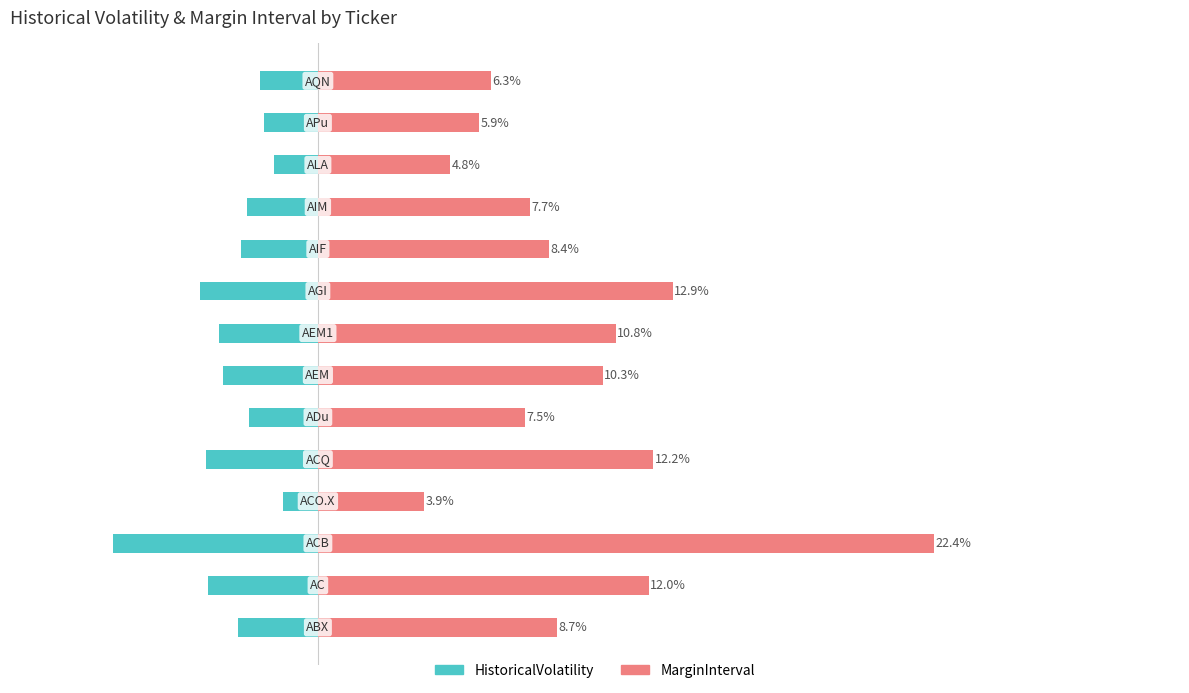

Reading left to right, what are all the values shown in this chart?

HistoricalVolatility: -2.9	-4.0	-7.5	-1.3	-4.1	-2.5	-3.4	-3.6	-4.3	-2.8	-2.6	-1.6	-2.0	-2.1
MarginInterval: 8.7	12.0	22.4	3.9	12.2	7.5	10.3	10.8	12.9	8.4	7.7	4.8	5.9	6.3